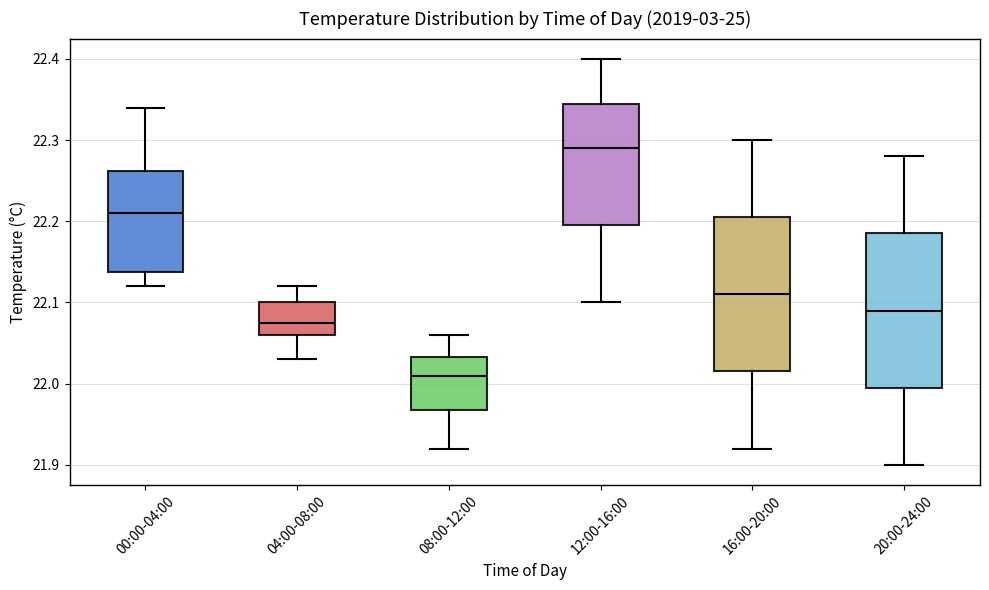

Where is the upper edge of the box for 20:00-24:00 on the y-axis? The values are not printed on the chart, so give them approximately, as read against the axis.

22.19